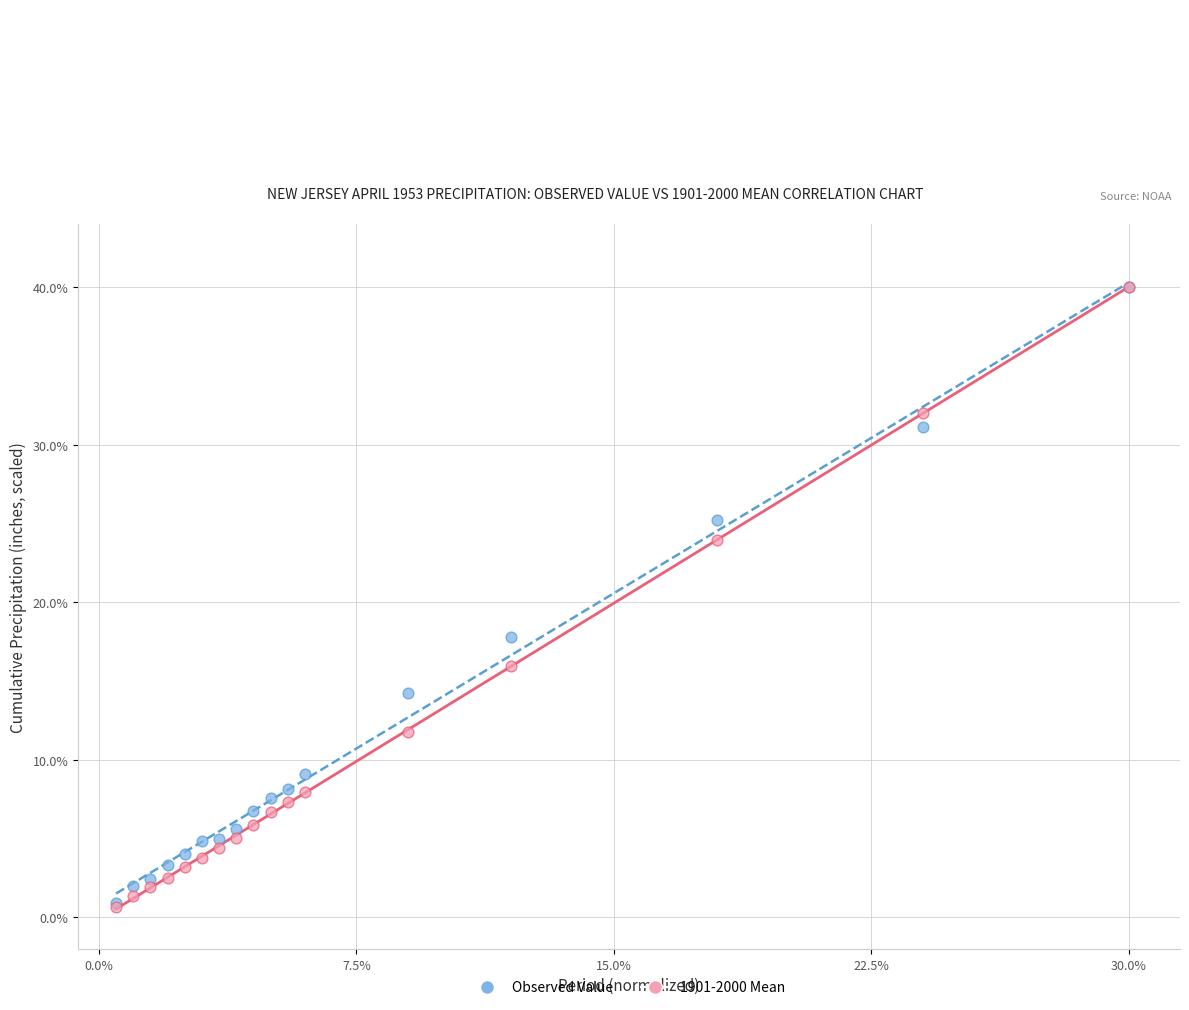

Across all series, what Y value is closest to 20?

17.8